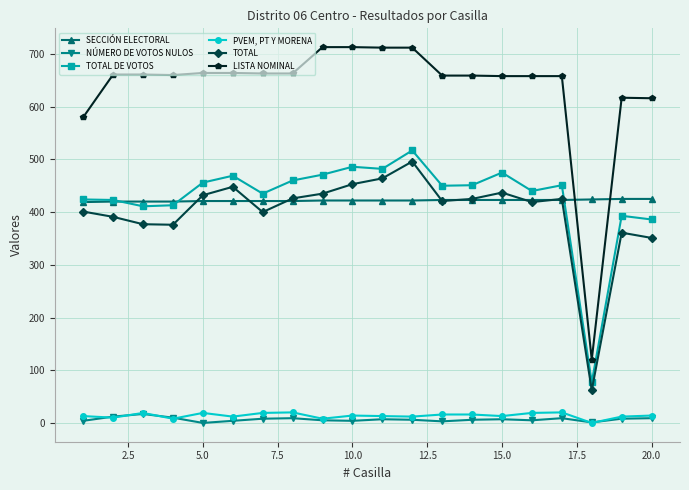

True or false: TOTAL and LISTA NOMINAL intersect in this chart.

False